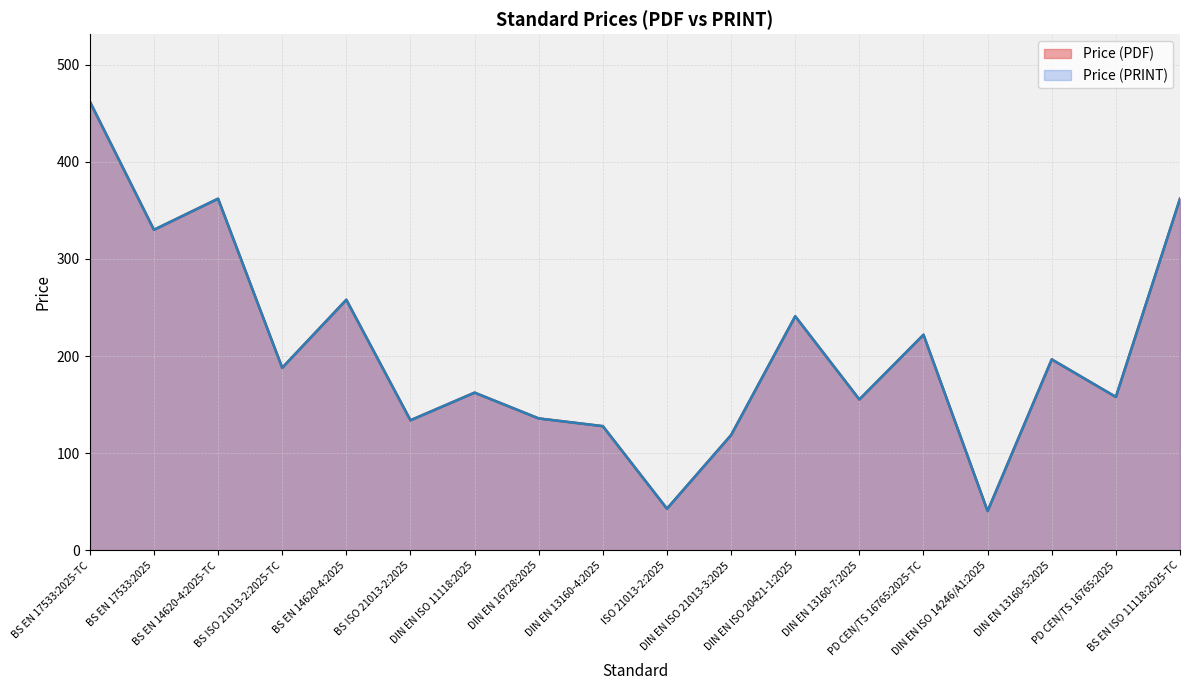

How many interior local valleys does the Price (PDF) series have?

7